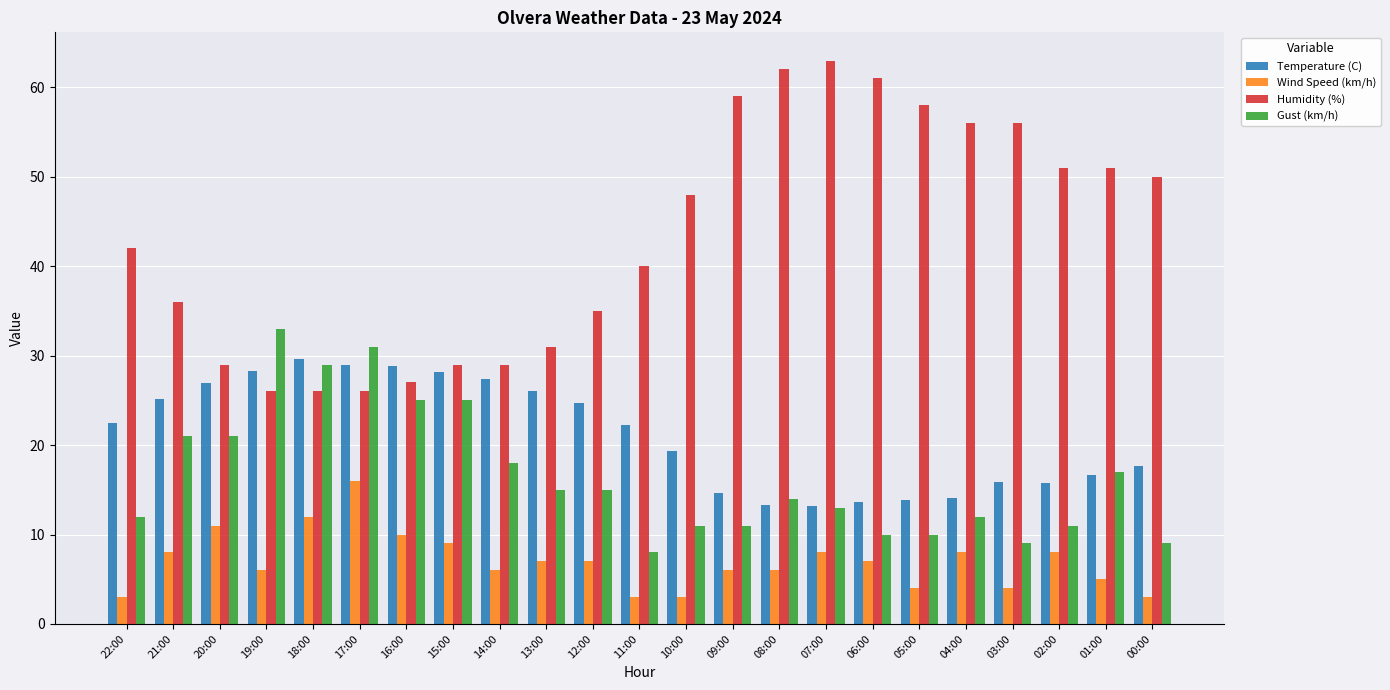

What is the label of the 12th bar from the right?

11:00